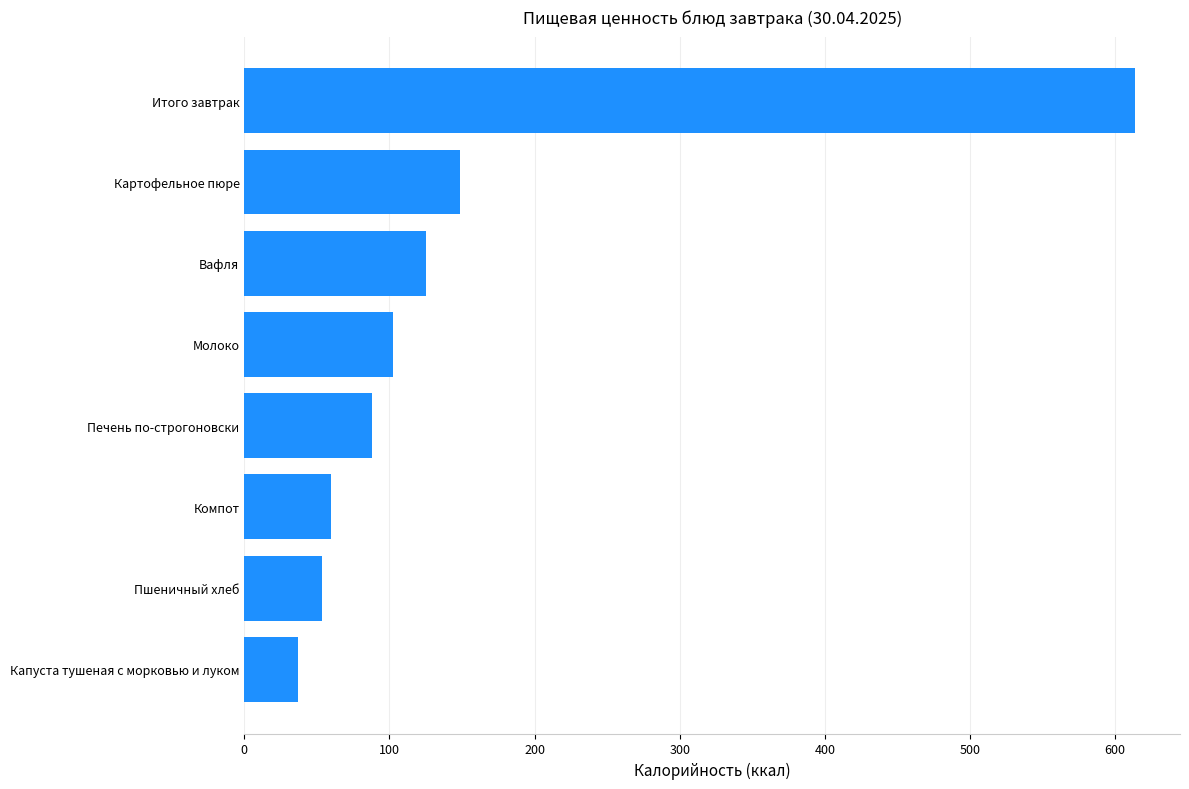

Does the chart contain stacked bars?

No